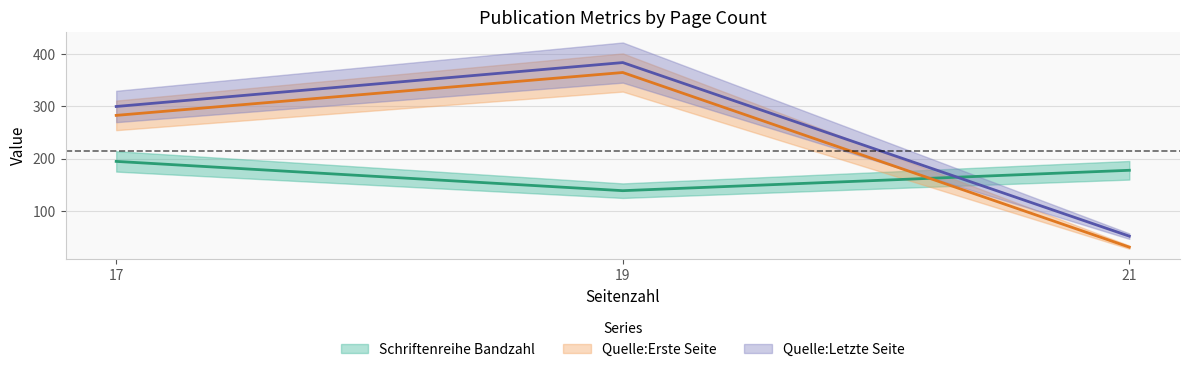

At which label does Schriftenreihe Bandzahl reach its peak?

17